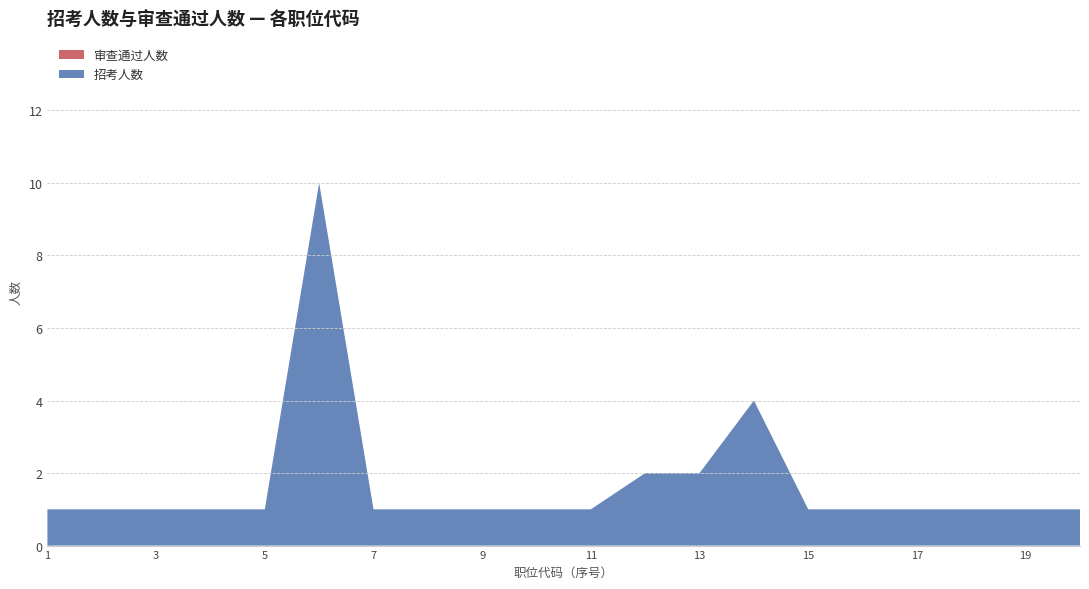

Reading right to left, what are all the values shown in this chart?

招考人数: 400110102009=1	400110102007=1	400110003004=1	400110003002=1	400110003001=1	400110001011=1	300130299001=4	300110014005=2	300110014004=2	300110010004=1	300110009005=1	300110008005=1	300110007004=1	300110004001=1	300110002001=10	300110001007=1	300110006005=1	300110005003=1	300110002003=1	300110002001=1
审查通过人数: 400110102009=0	400110102007=0	400110003004=0	400110003002=0	400110003001=0	400110001011=0	300130299001=0	300110014005=0	300110014004=0	300110010004=0	300110009005=0	300110008005=0	300110007004=0	300110004001=0	300110002001=0	300110001007=0	300110006005=0	300110005003=0	300110002003=0	300110002001=0